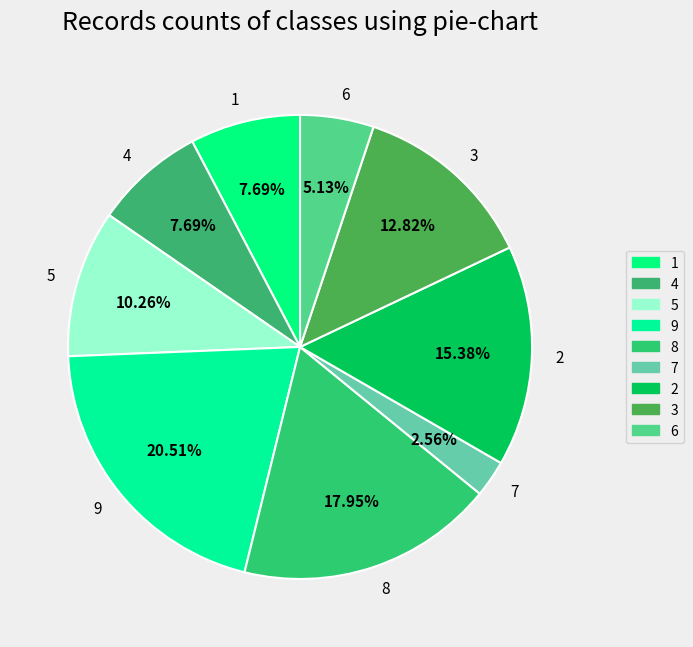

Does 1 represent more than half of the total?

No